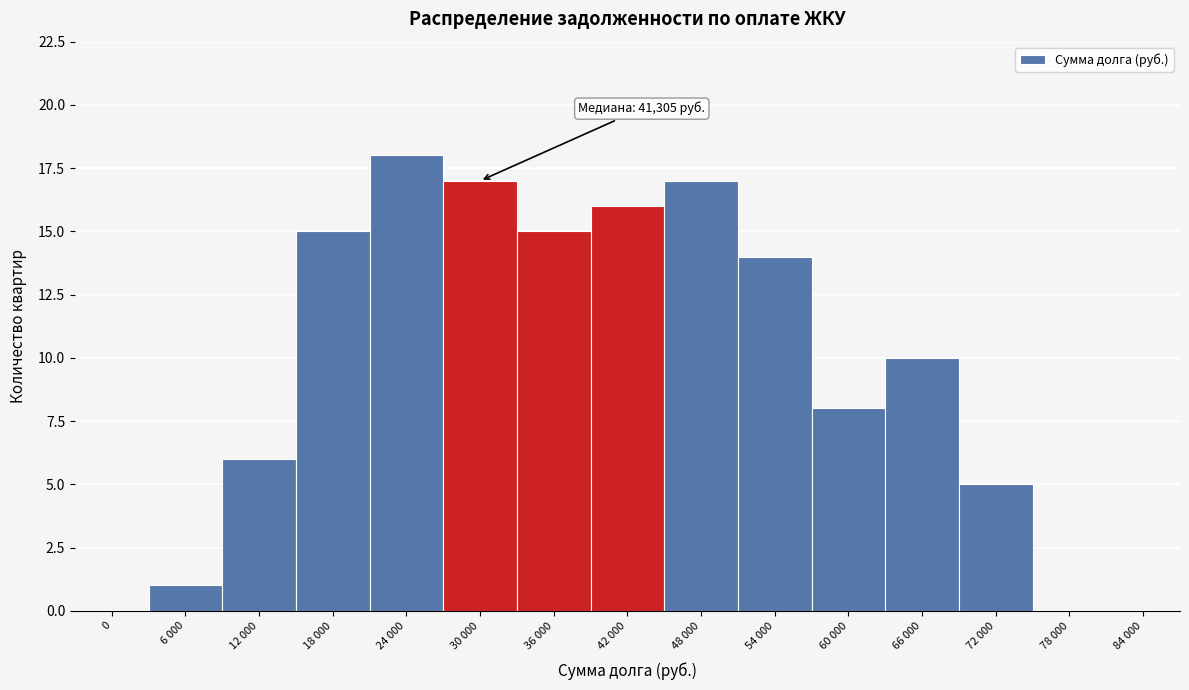

Reading left to right, list all the values displayed in this chart.

0=0	6 000=1	12 000=6	18 000=15	24 000=18	30 000=17	36 000=15	42 000=16	48 000=17	54 000=14	60 000=8	66 000=10	72 000=5	78 000=0	84 000=0